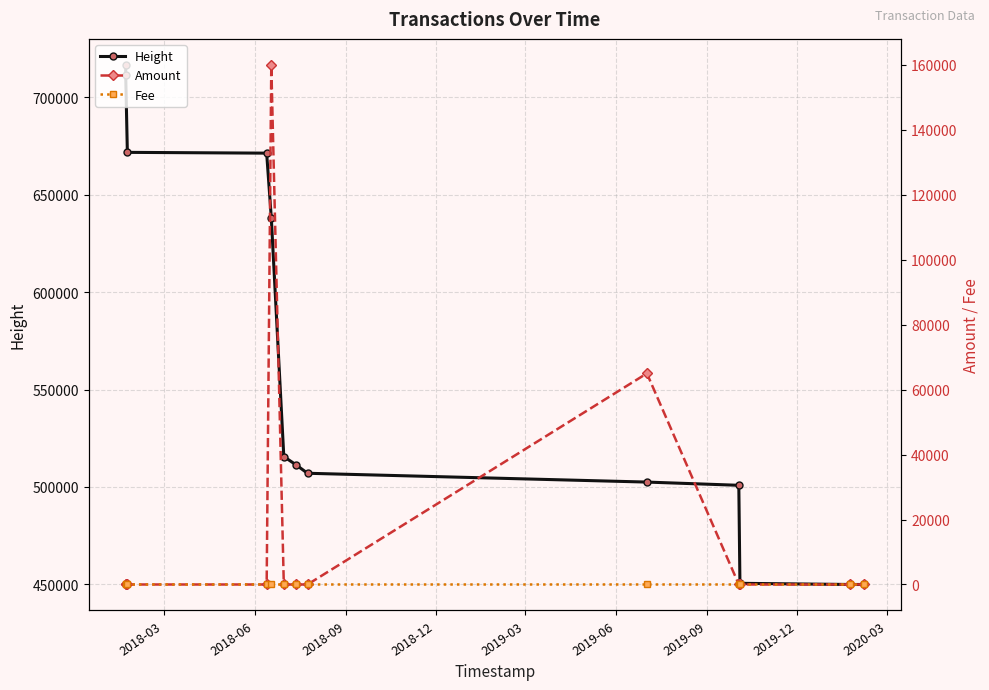

What is the value of the Height point at the 2nd from the left?

711415